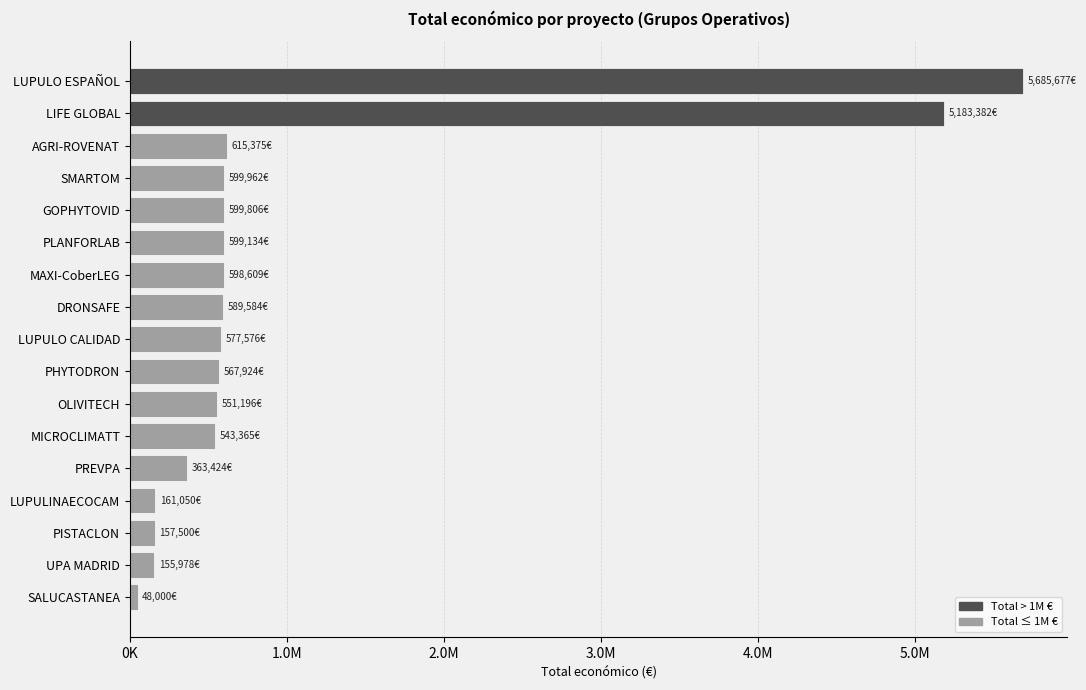

Are the bars horizontal?

Yes